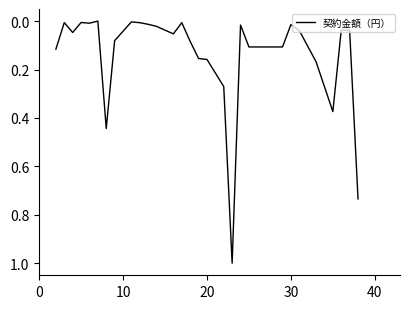

What is the difference between the maximum and minimum values?

1.0